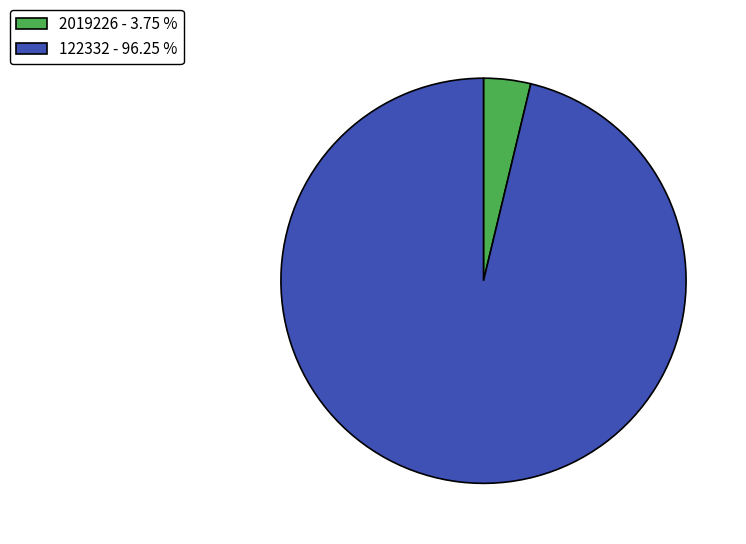

Is there any slice that represents more than half of the pie?

Yes